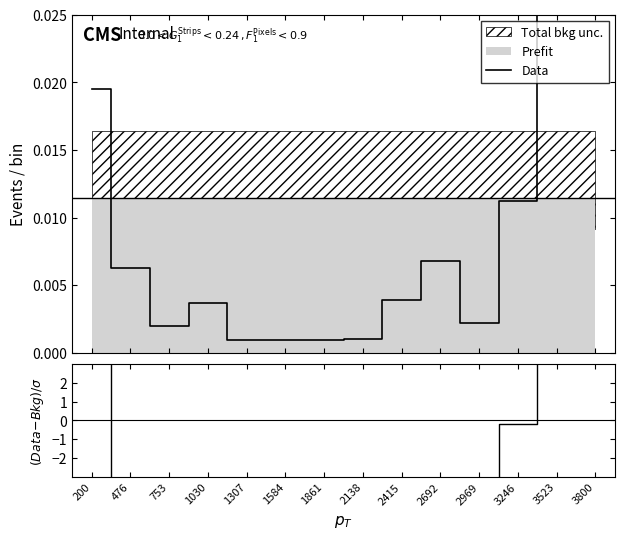

At which category does the chart reach its minimum across all series?

1307